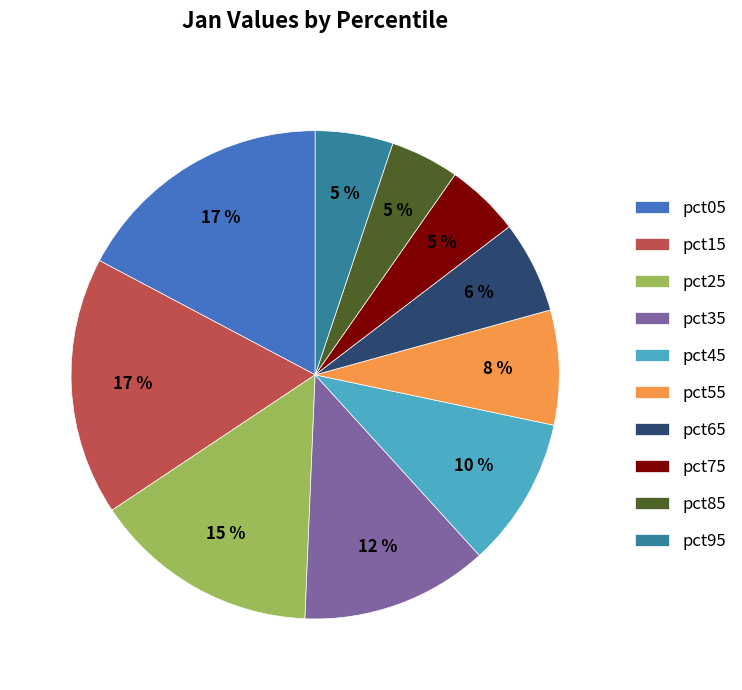

What percentage is the pct35 slice, to the nearest percent?

12%